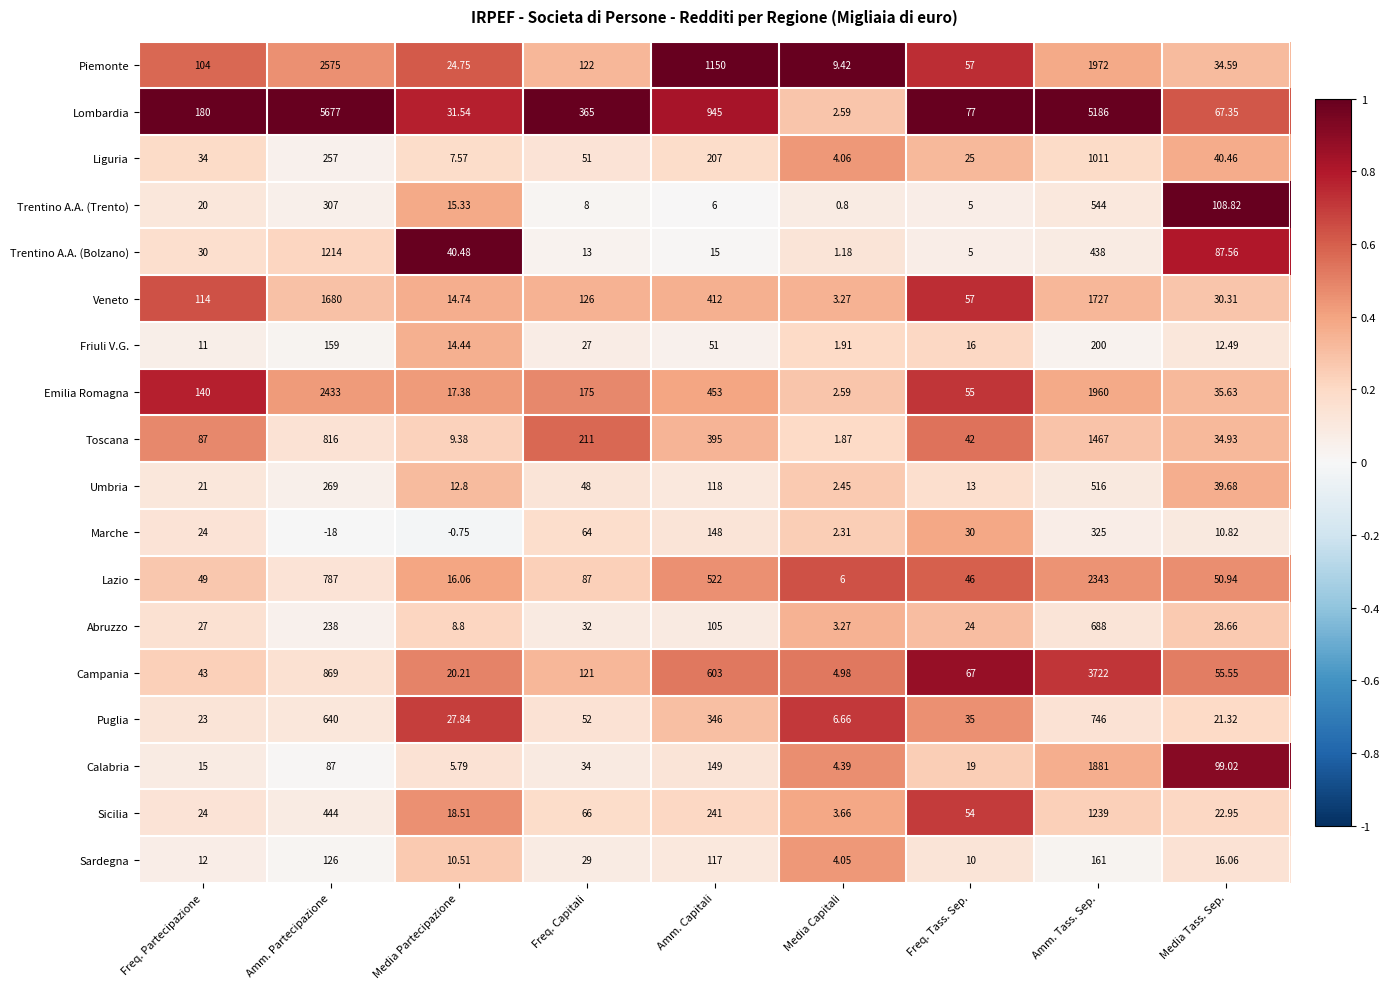

Which category has the highest value across all series?

Amm. Partecipazione